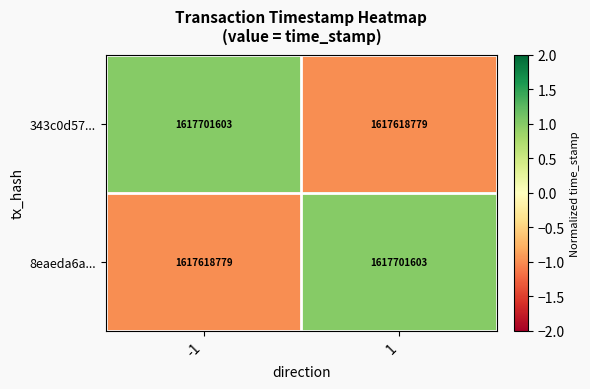

What is the total value across all series at 1?

3235320382